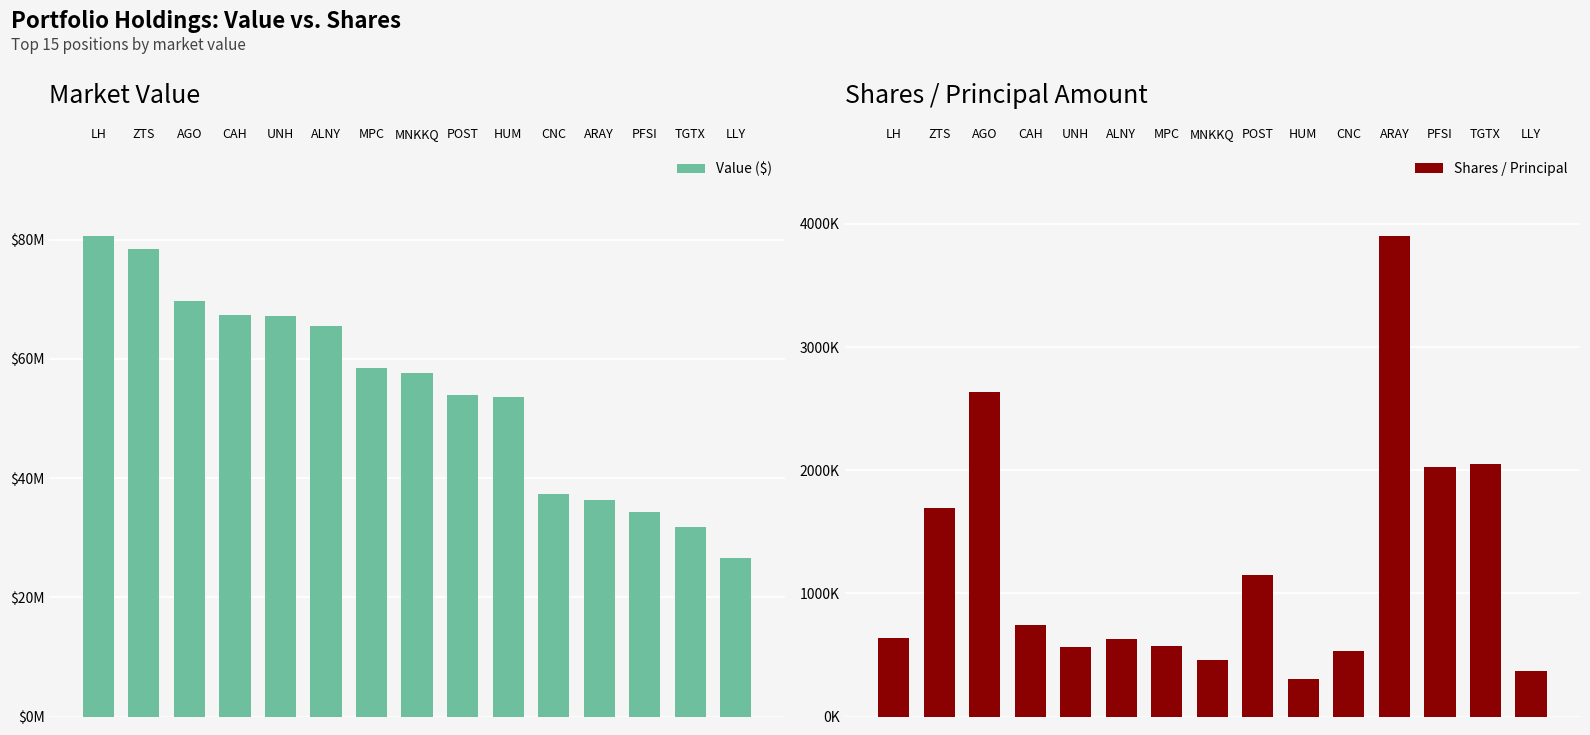

The value of Shares / Principal at MNKKQ is 455405. True or false?

True